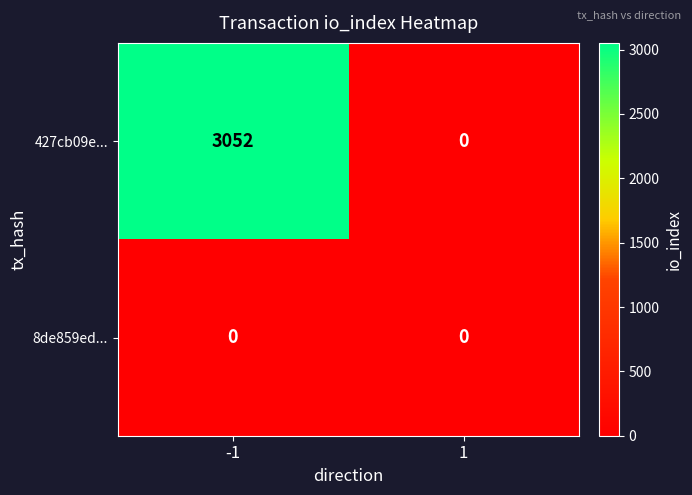

The value of 427cb09e... at 1 is 0. True or false?

True